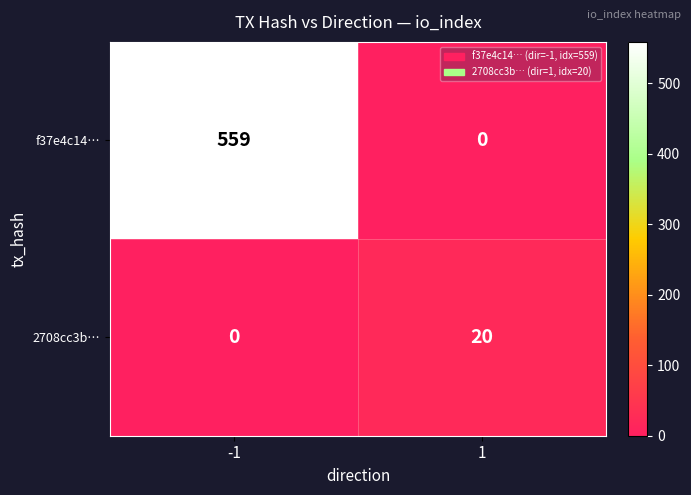

Rank the series by their average value, from lowest to highest.

2708cc3b…, f37e4c14…